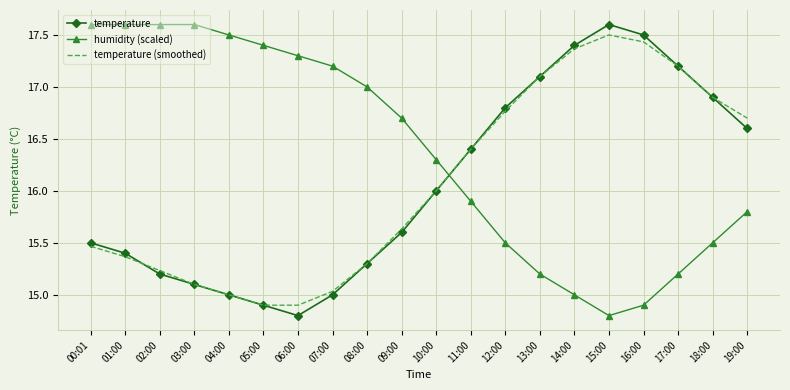

At which label does temperature reach its minimum?

06:00